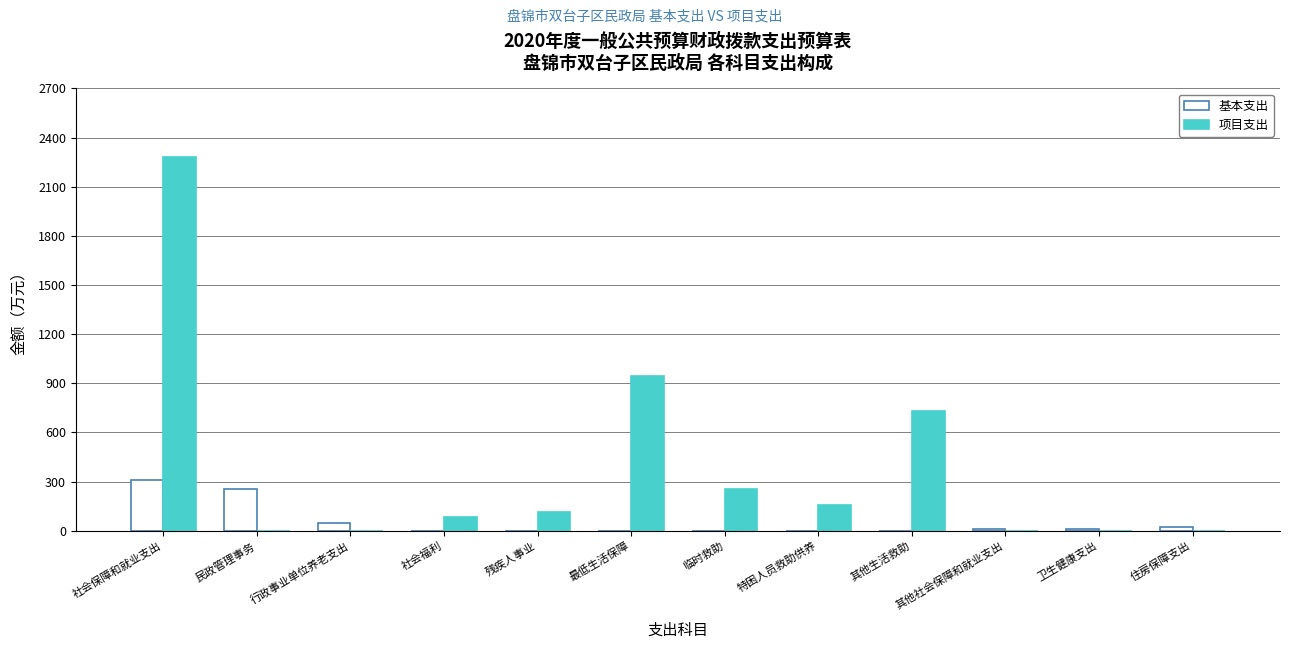

Is the value of 项目支出 at 临时救助 greater than the value of 基本支出 at 其他社会保障和就业支出?

Yes